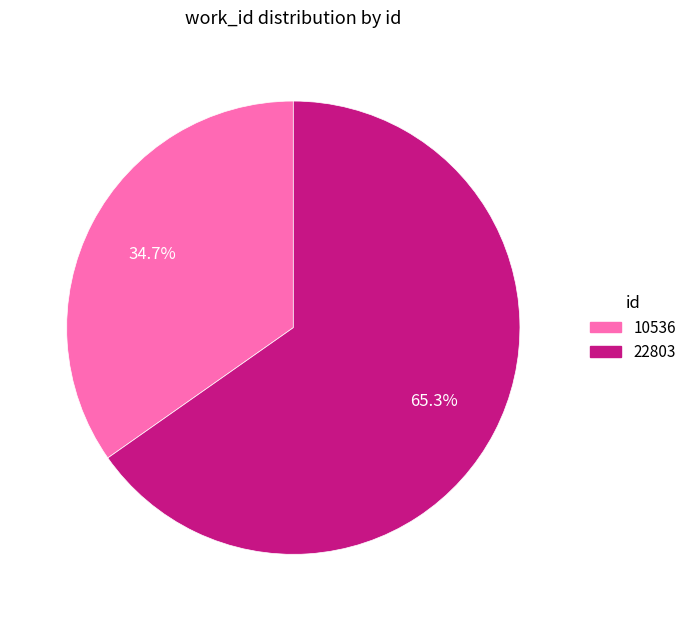

To the nearest percent, what is the average slice percentage?

50%